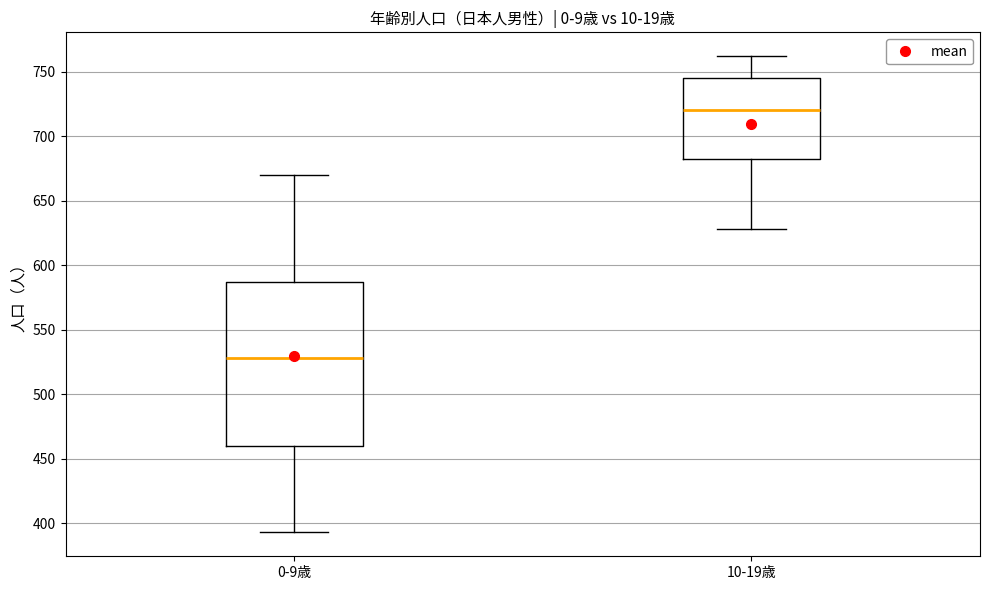

Reading left to right, transcribe this box plot: for each box, give where its median line is, the range the box spans, and where its two whiskers end, as read against the y-axis. The values are not printed on the chart, so give them approximately, as read against the axis.

0-9歳: median 530, box 460 to 585, whiskers 395 to 670
10-19歳: median 720, box 680 to 745, whiskers 630 to 760